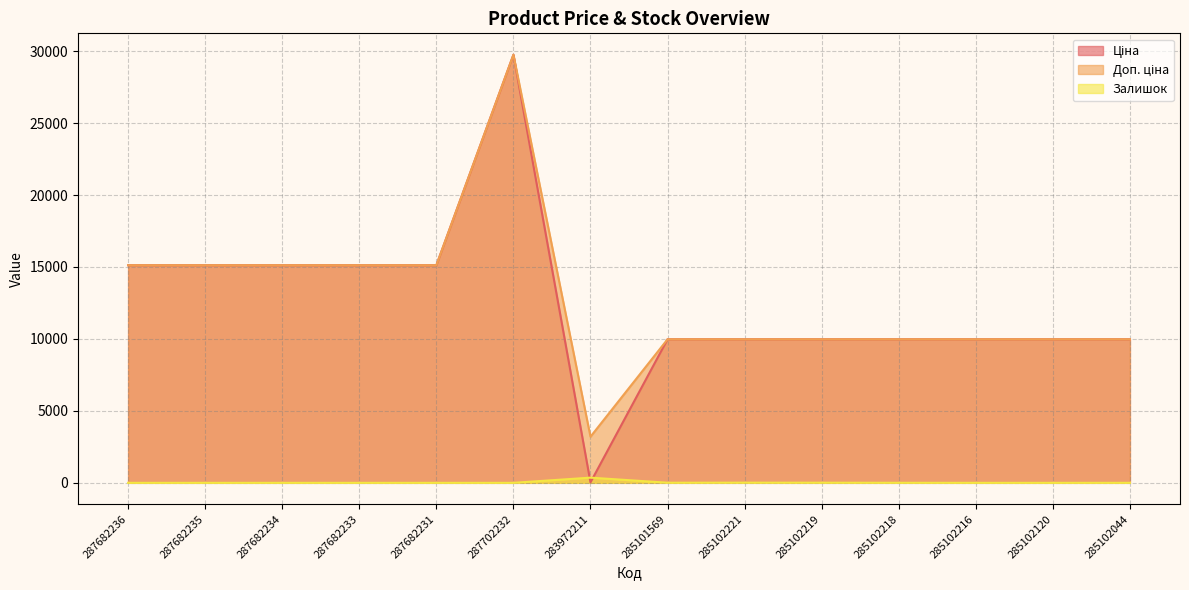

True or false: Ціна and Залишок cross at least once.

True